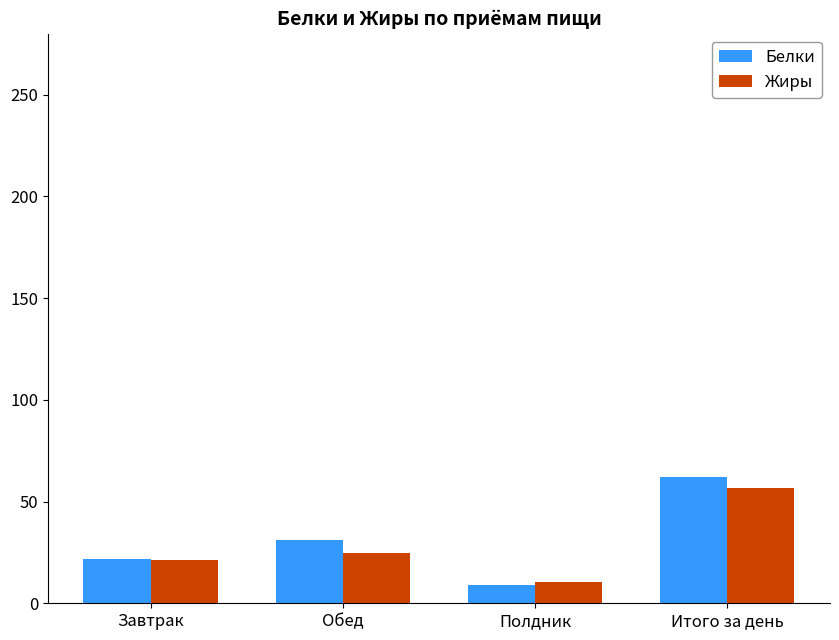

What are all the series names shown in the legend?

Белки, Жиры